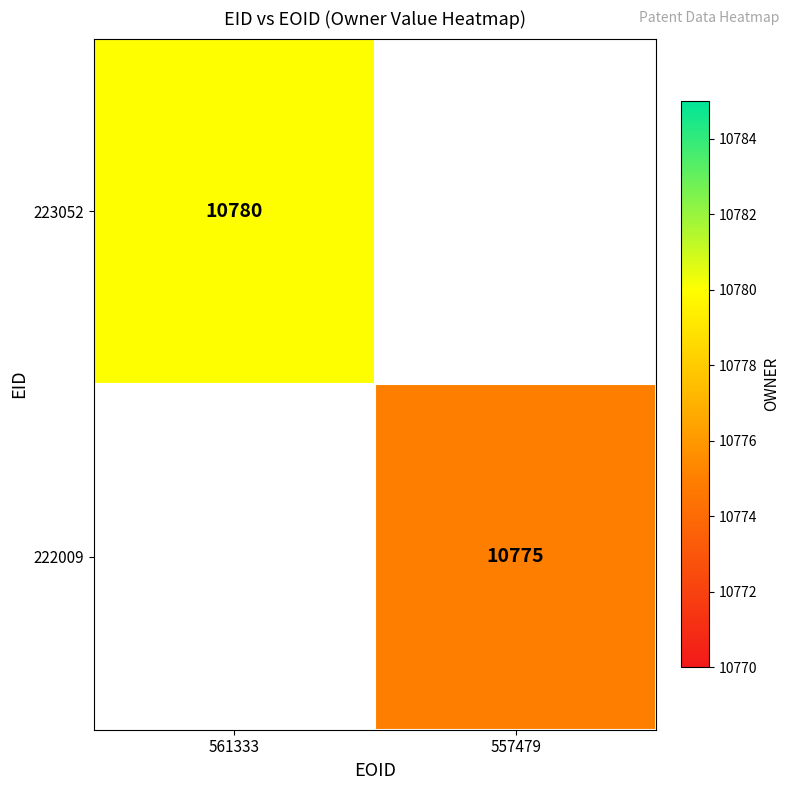

How many categories are shown in the chart?

2